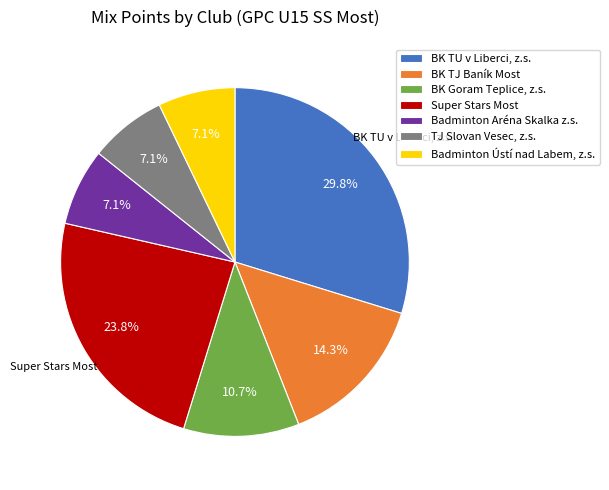

Between BK TU v Liberci, z.s. and BK Goram Teplice, z.s., which is larger?

BK TU v Liberci, z.s.